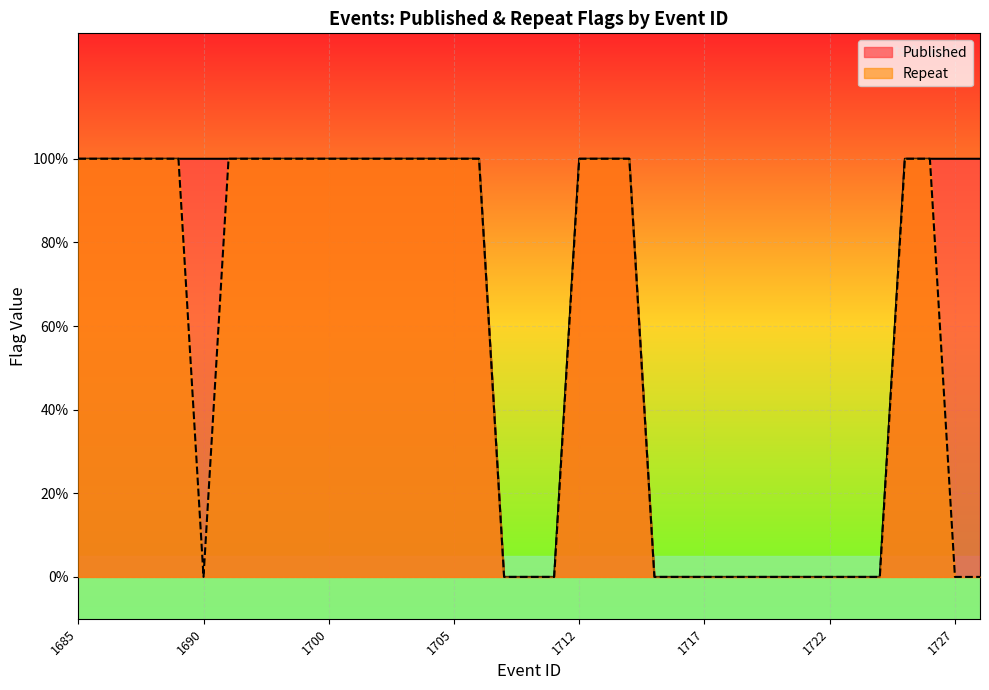

True or false: Repeat and Published intersect in this chart.

False